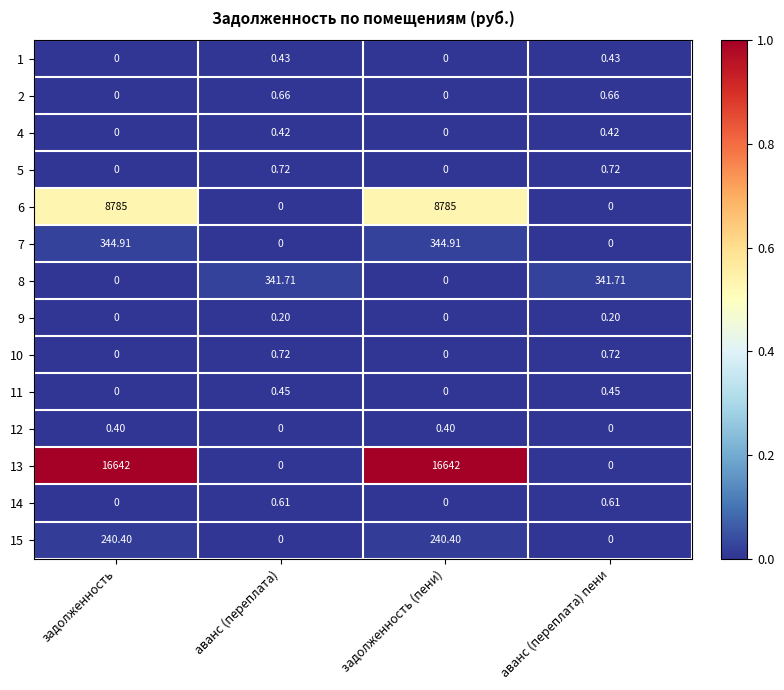

Which series changed the most between аванс (переплата) and задолженность (пени)?

13